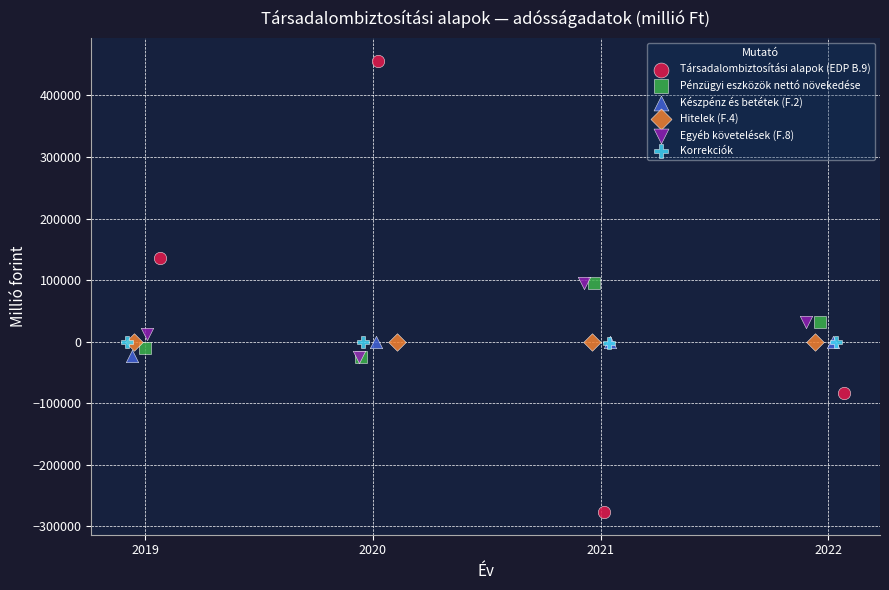

What are all the series names shown in the legend?

Társadalombiztosítási alapok (EDP B.9), Pénzügyi eszközök nettó növekedése, Készpénz és betétek (F.2), Hitelek (F.4), Egyéb követelések (F.8), Korrekciók